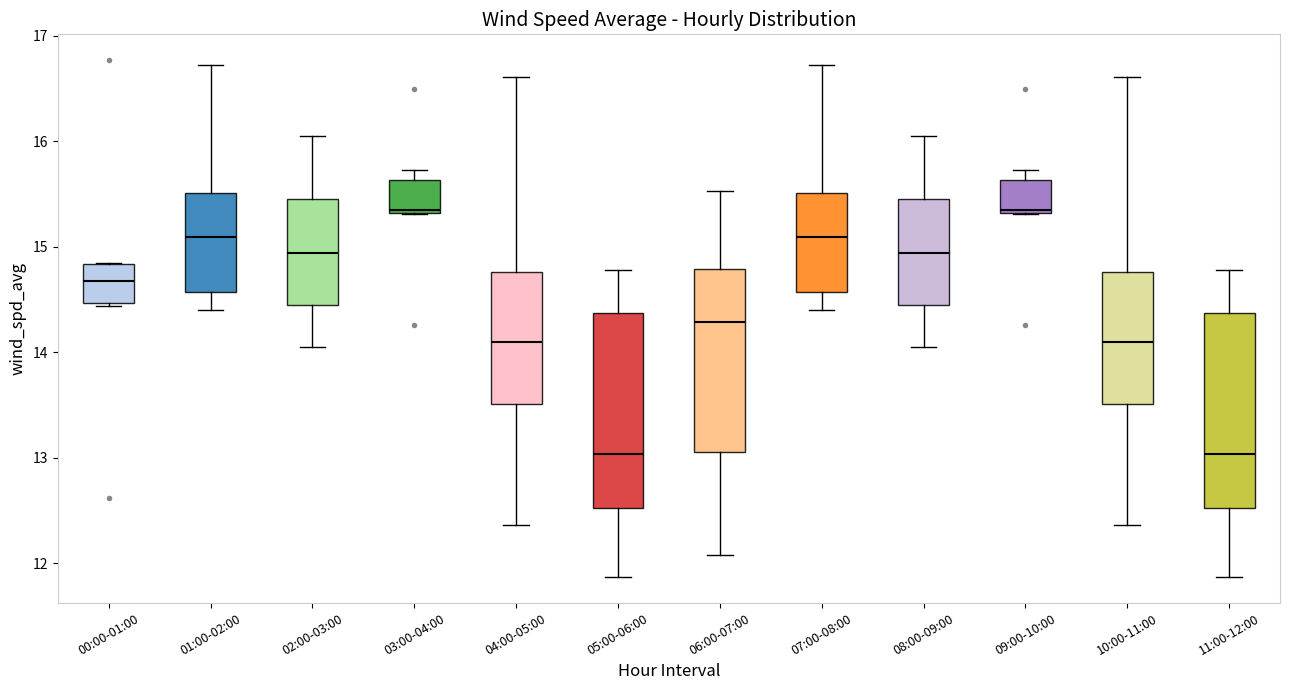

Reading left to right, transcribe this box plot: for each box, give where its median line is, the range the box spans, and where its two whiskers end, as read against the y-axis. The values are not printed on the chart, so give them approximately, as read against the axis.

00:00-01:00: median 14.7, box 14.5 to 14.8, whiskers 14.4 to 14.9
01:00-02:00: median 15.1, box 14.6 to 15.5, whiskers 14.4 to 16.7
02:00-03:00: median 14.9, box 14.4 to 15.5, whiskers 14.1 to 16.1
03:00-04:00: median 15.3, box 15.3 to 15.6, whiskers 15.3 to 15.7
04:00-05:00: median 14.1, box 13.5 to 14.8, whiskers 12.4 to 16.6
05:00-06:00: median 13.0, box 12.5 to 14.4, whiskers 11.9 to 14.8
06:00-07:00: median 14.3, box 13.1 to 14.8, whiskers 12.1 to 15.5
07:00-08:00: median 15.1, box 14.6 to 15.5, whiskers 14.4 to 16.7
08:00-09:00: median 14.9, box 14.4 to 15.5, whiskers 14.1 to 16.1
09:00-10:00: median 15.3, box 15.3 to 15.6, whiskers 15.3 to 15.7
10:00-11:00: median 14.1, box 13.5 to 14.8, whiskers 12.4 to 16.6
11:00-12:00: median 13.0, box 12.5 to 14.4, whiskers 11.9 to 14.8